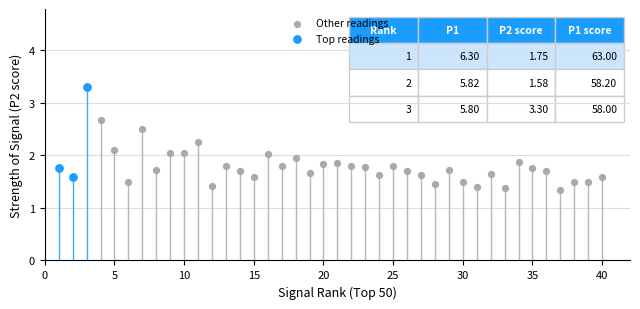

Which series contains the highest Y value?

Top readings